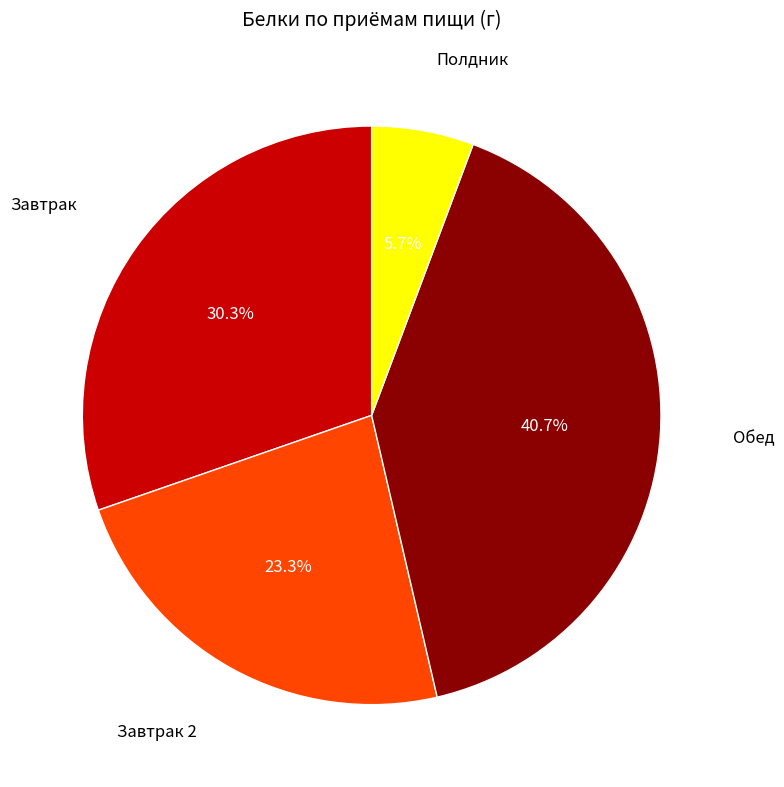

How many slices are in this pie chart?

4